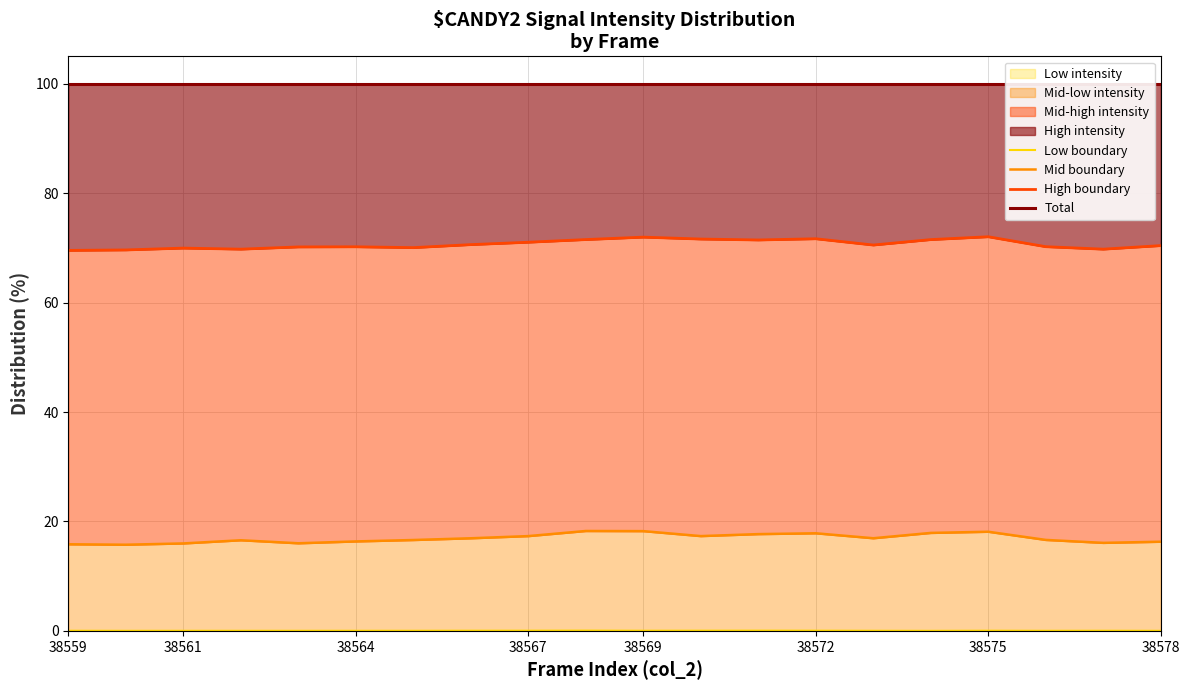

Reading left to right, list all the values displayed in this chart.

Low boundary: 0.0	0.0	0.0	0.0	0.0	0.0	0.0	0.0	0.0	0.1	0.0	0.0	0.0	0.0	0.0	0.0	0.0	0.0	0.0	0.0
Mid boundary: 15.8	15.7	16.0	16.6	16.0	16.4	16.6	16.9	17.3	18.3	18.2	17.3	17.7	17.8	16.9	17.9	18.1	16.6	16.1	16.3
High boundary: 69.5	69.6	70.0	69.8	70.2	70.2	70.0	70.6	71.0	71.5	72.0	71.6	71.4	71.7	70.5	71.5	72.0	70.2	69.8	70.4
Total: 100.0	100.0	100.0	100.0	100.0	100.0	100.0	100.0	100.0	100.0	100.0	100.0	100.0	100.0	100.0	100.0	100.0	100.0	100.0	100.0